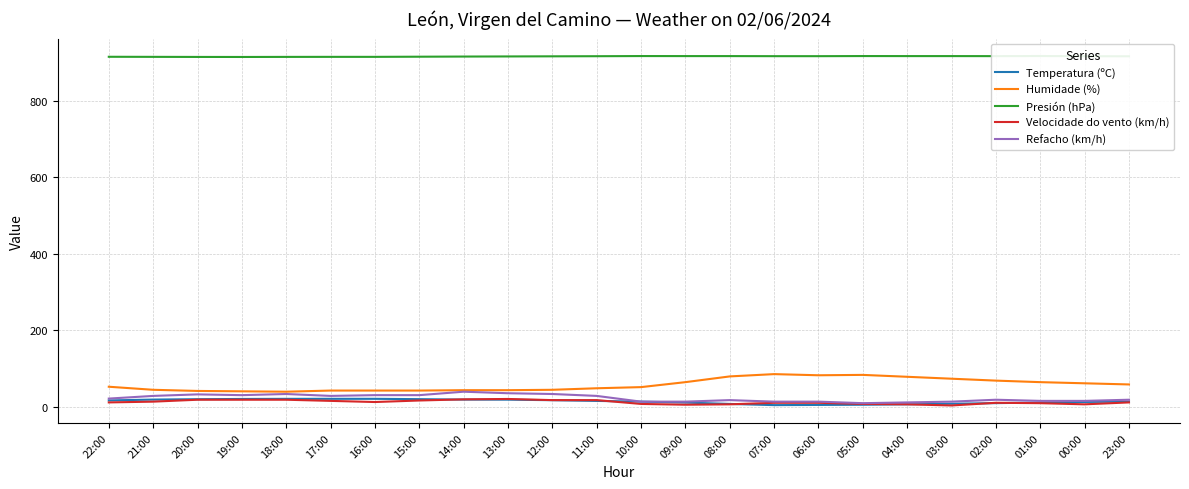

What is the maximum value for Refacho (km/h)?

39.0